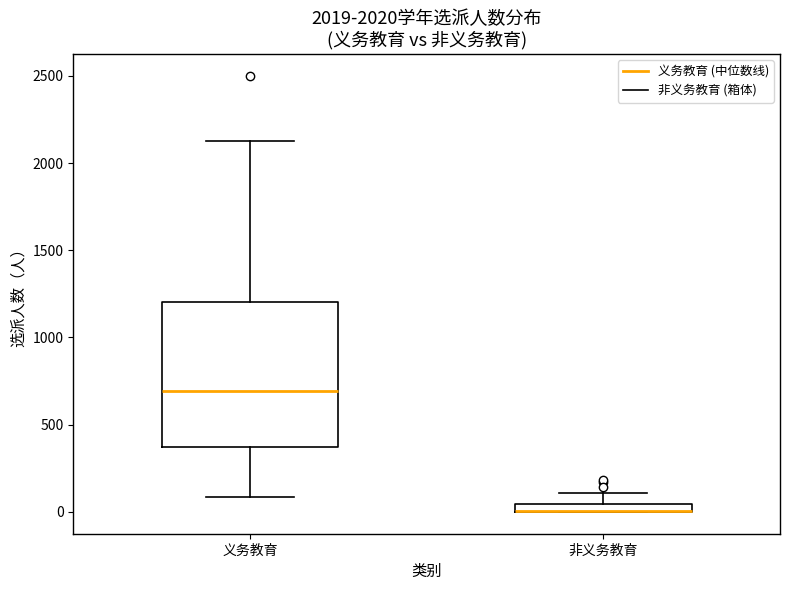

Which box is the tallest, from its lower edge to its upper edge?

义务教育